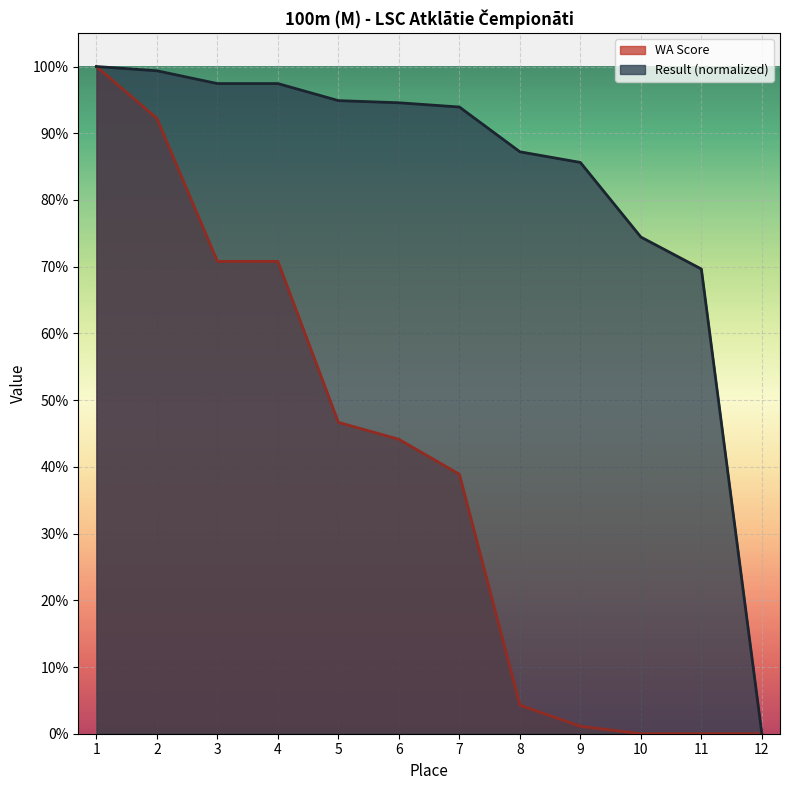

The value of Result at 5 is 134.3. True or false?

False